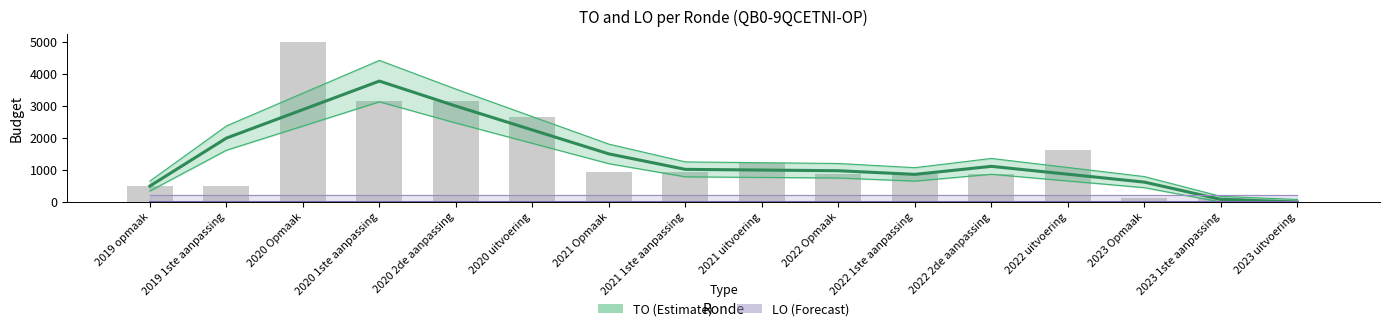

What is the value of the TO (Estimate) bar at the 4th from the left?

3783.3